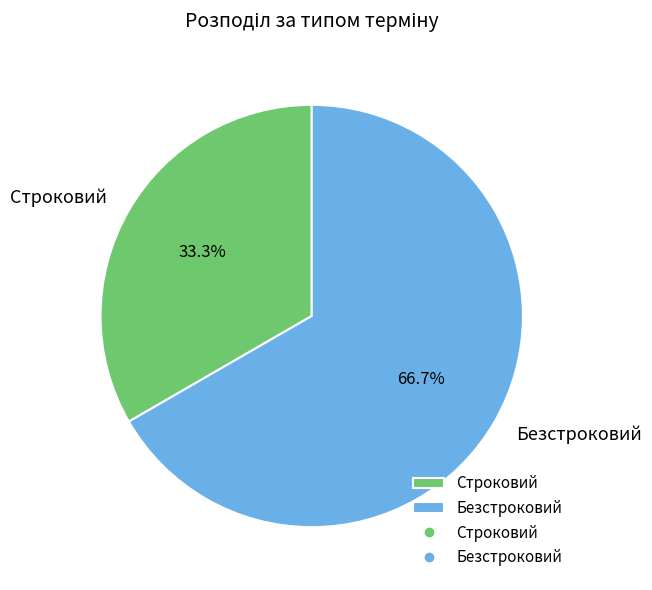

How many segments does this pie chart have?

2